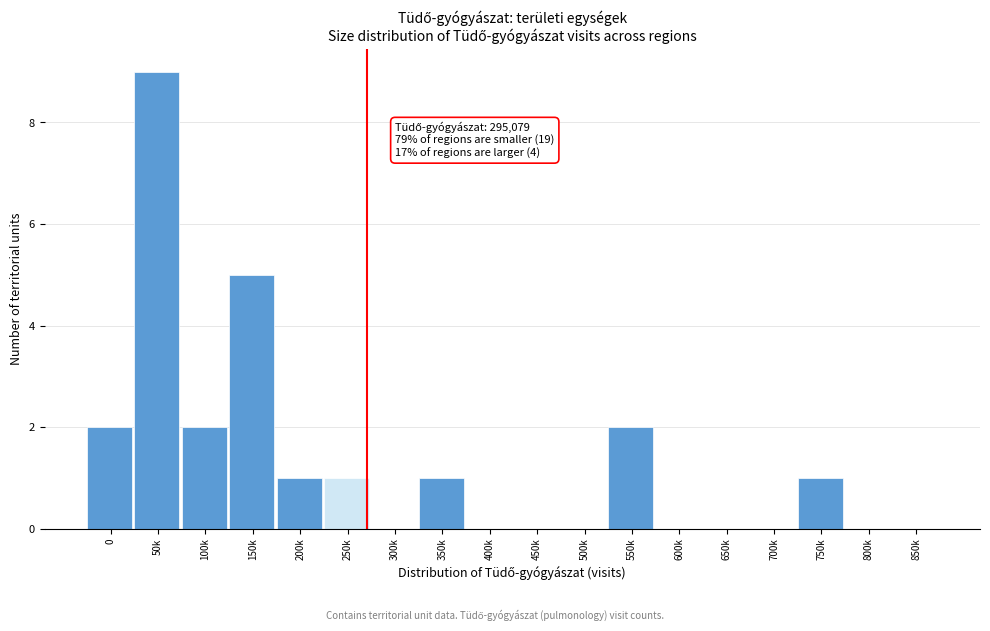

Reading left to right, extract all data points from this chart.

0=2	50k=9	100k=2	150k=5	200k=1	250k=1	300k=0	350k=1	400k=0	450k=0	500k=0	550k=2	600k=0	650k=0	700k=0	750k=1	800k=0	850k=0